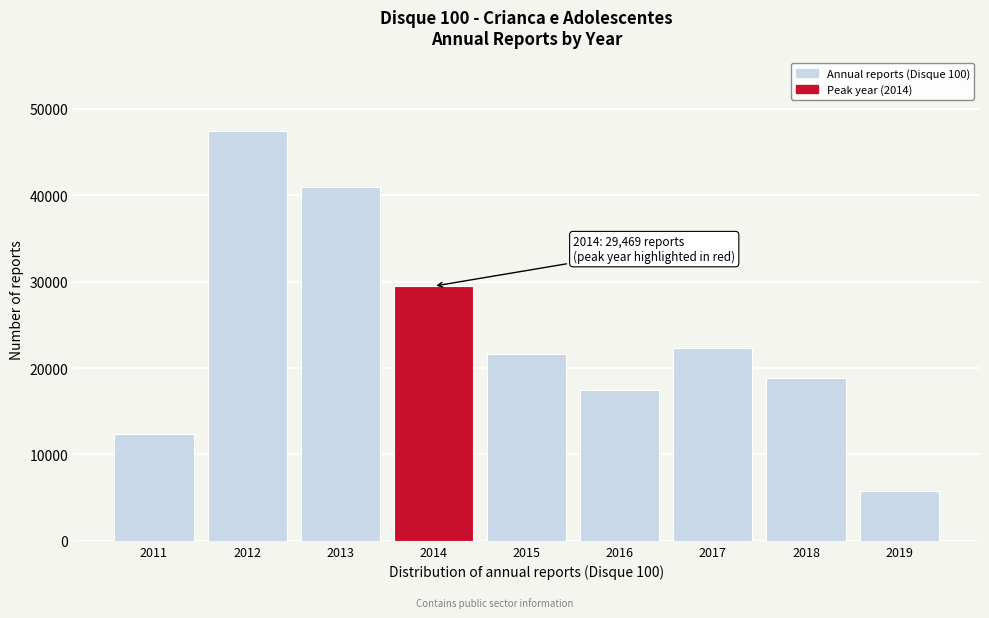

Reading left to right, transcribe all the data shown in this chart.

2011=12419	2012=47384	2013=40961	2014=29469	2015=21572	2016=17436	2017=22288	2018=18894	2019=5759